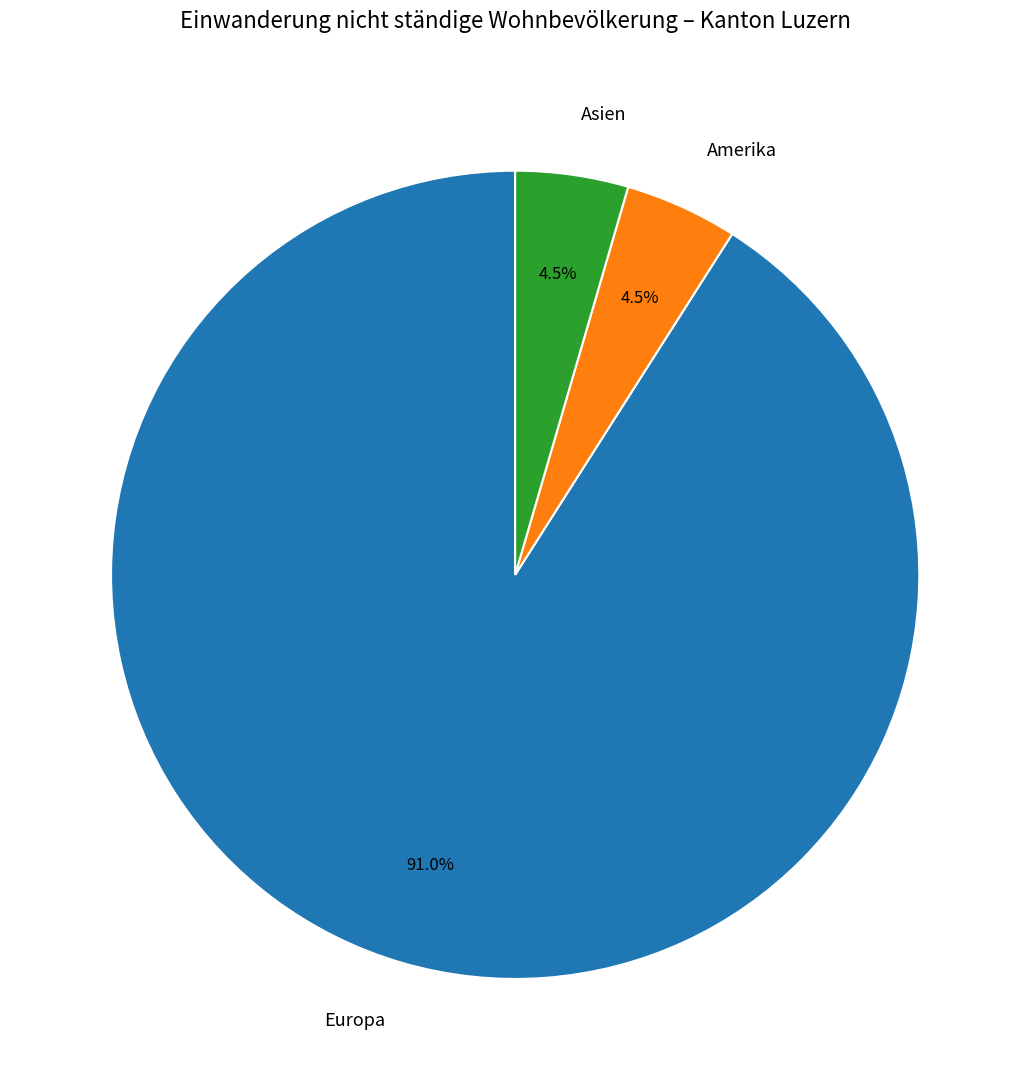

To the nearest percent, what is the average slice percentage?

33%